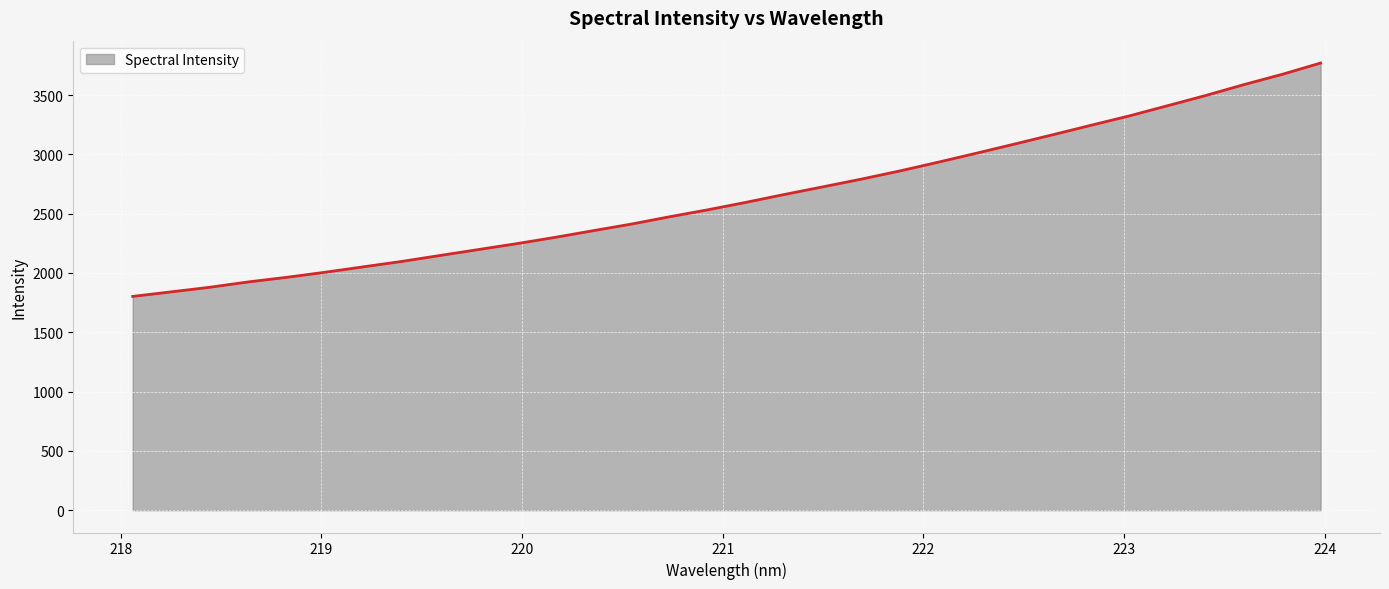

What is the average value?

2642.8